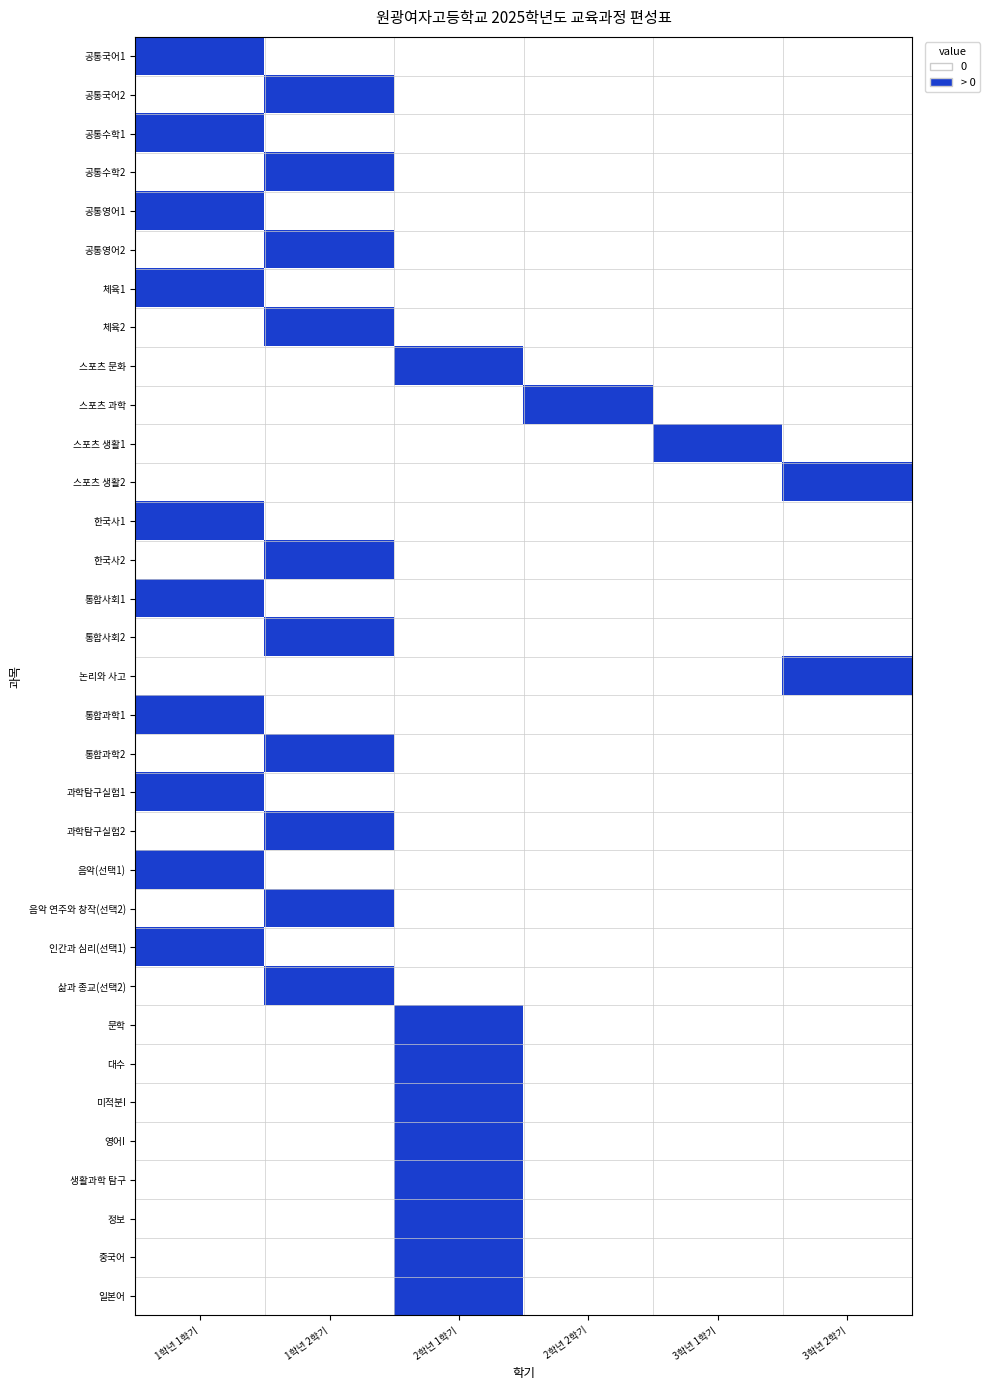

At how many categories does at least one series exceed 0?

6